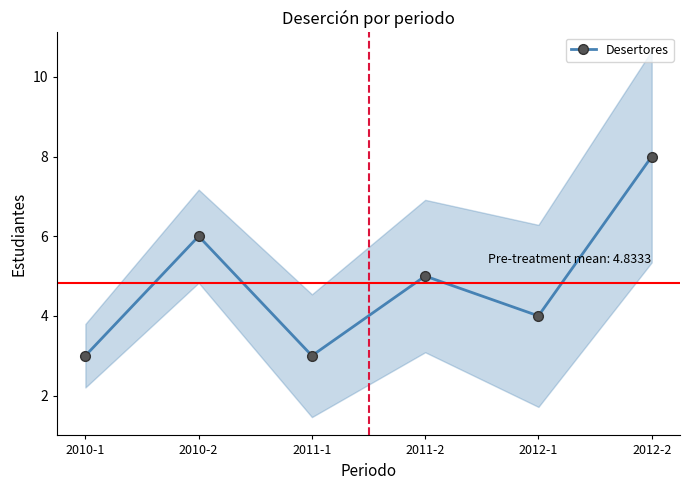

At which label is the value closest to 5?

2011-2